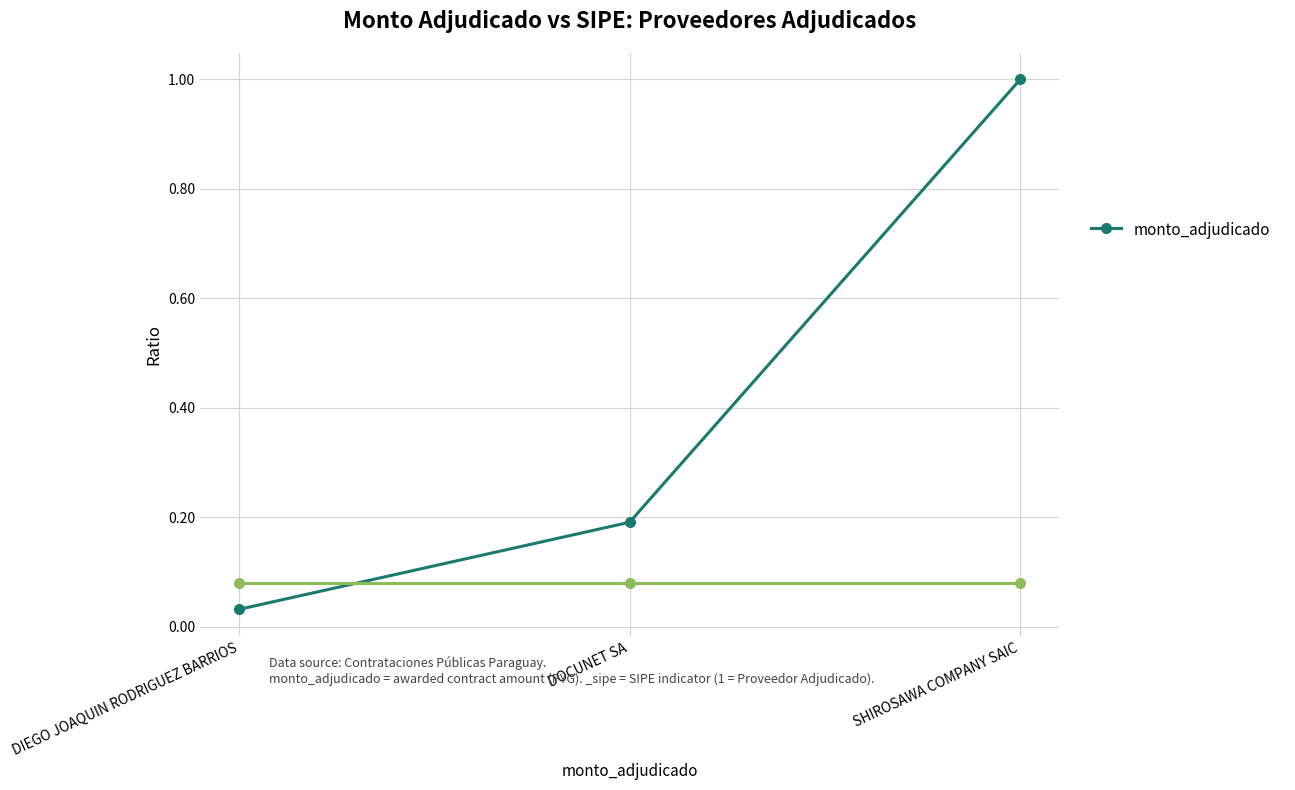

What is the change in value from DIEGO JOAQUIN RODRIGUEZ BARRIOS to SHIROSAWA COMPANY SAIC?

+1.0